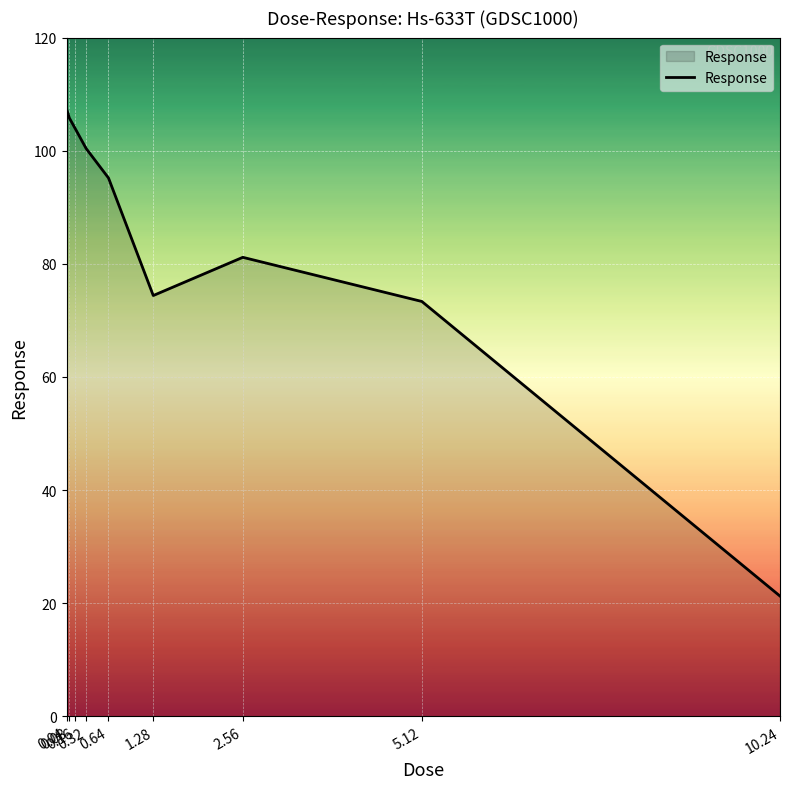

Reading right to left, transcribe all the data shown in this chart.

10.24=21.2	5.12=73.3	2.56=81.1	1.28=74.4	0.64=95.2	0.32=100.4	0.16=104.0	0.08=105.8	0.04=107.4